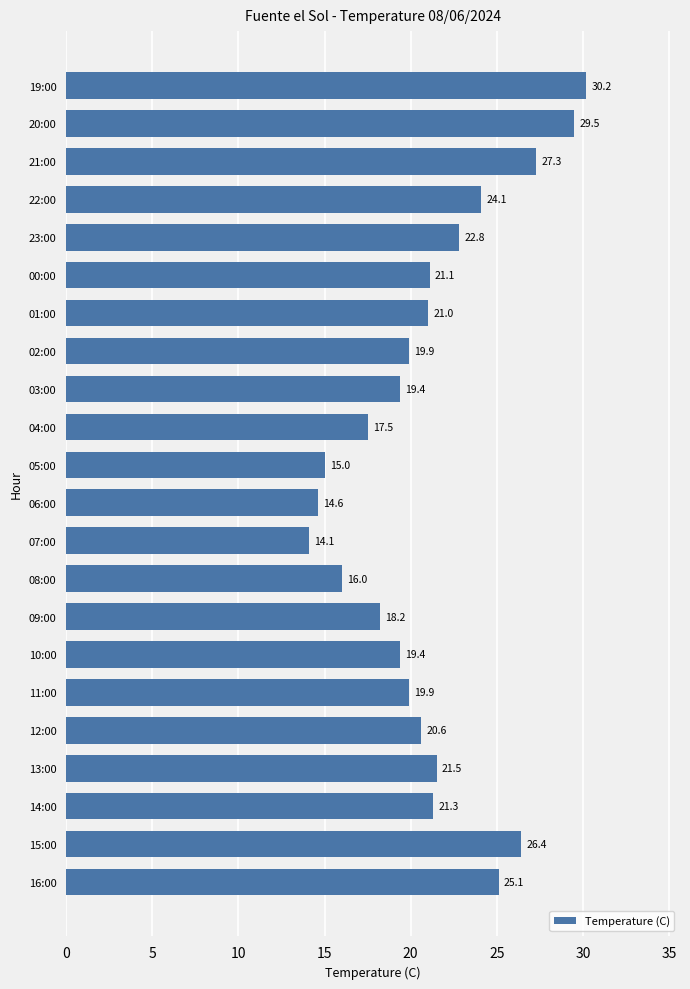

Reading top to bottom, list all the values displayed in this chart.

19:00=30.2	20:00=29.5	21:00=27.3	22:00=24.1	23:00=22.8	00:00=21.1	01:00=21.0	02:00=19.9	03:00=19.4	04:00=17.5	05:00=15.0	06:00=14.6	07:00=14.1	08:00=16.0	09:00=18.2	10:00=19.4	11:00=19.9	12:00=20.6	13:00=21.5	14:00=21.3	15:00=26.4	16:00=25.1